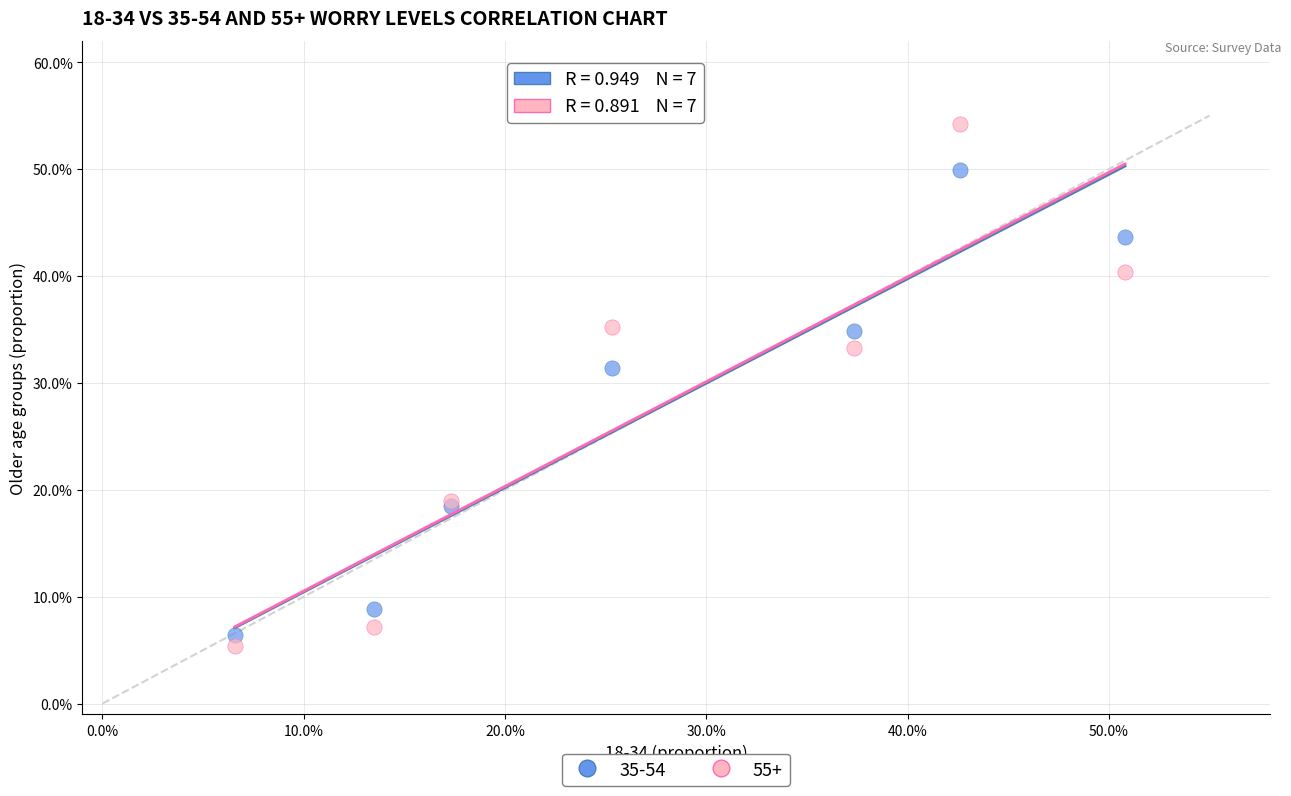

Which series reaches the minimum Y coordinate?

55+